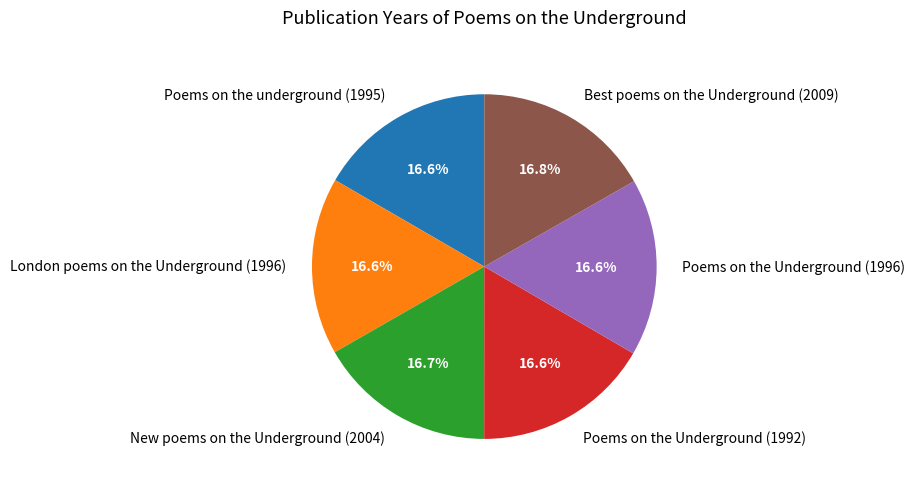

How many slices are in this pie chart?

6